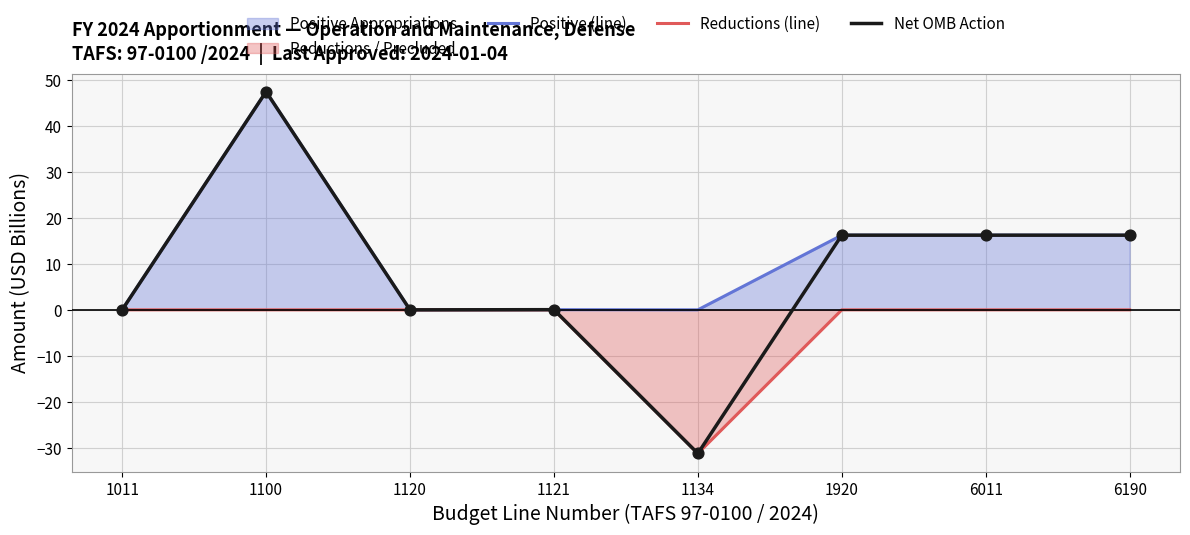

What is the total value across all series at 1134?

-62.6